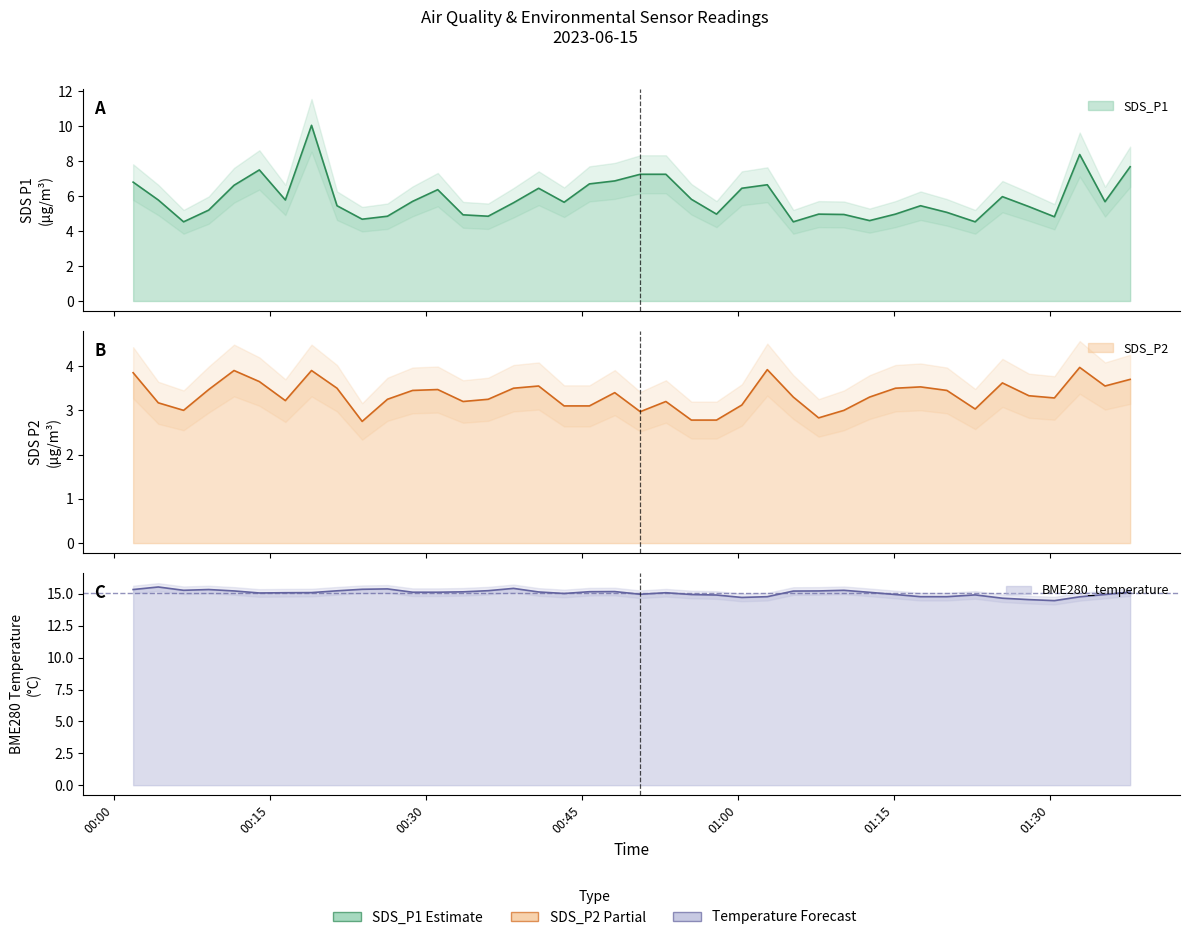

True or false: SDS_P2 and BME280_temperature intersect in this chart.

False